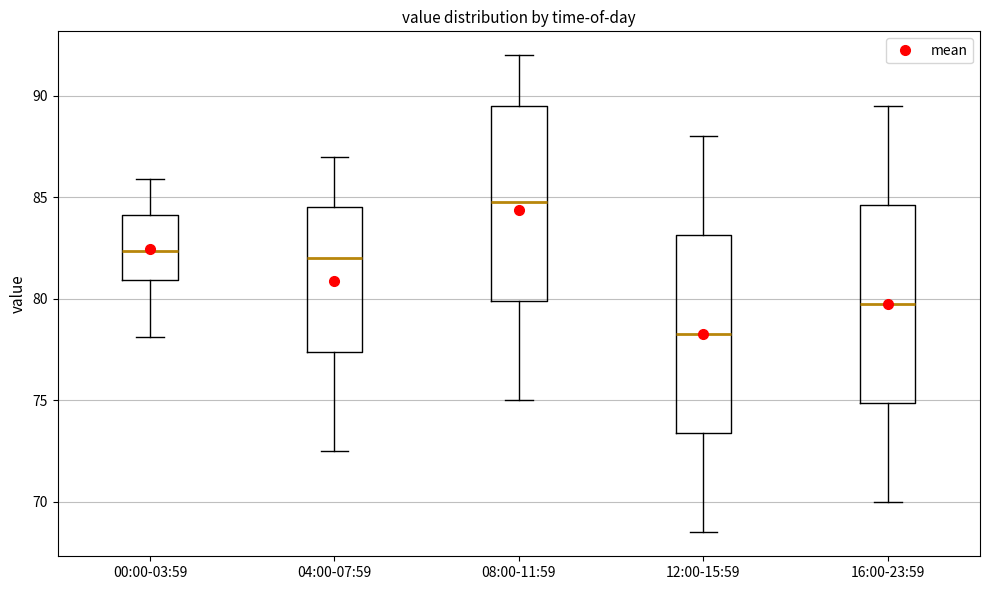

Reading left to right, read every box against the y-axis: the position of its median line, the range the box covers, and the ends of its whiskers. The values are not printed on the chart, so give them approximately, as read against the axis.

00:00-03:59: median 82.5, box 81.0 to 84.0, whiskers 78.0 to 86.0
04:00-07:59: median 82.0, box 77.5 to 84.5, whiskers 72.5 to 87.0
08:00-11:59: median 85.0, box 80.0 to 89.5, whiskers 75.0 to 92.0
12:00-15:59: median 78.5, box 73.5 to 83.0, whiskers 68.5 to 88.0
16:00-23:59: median 80.0, box 75.0 to 84.5, whiskers 70.0 to 89.5